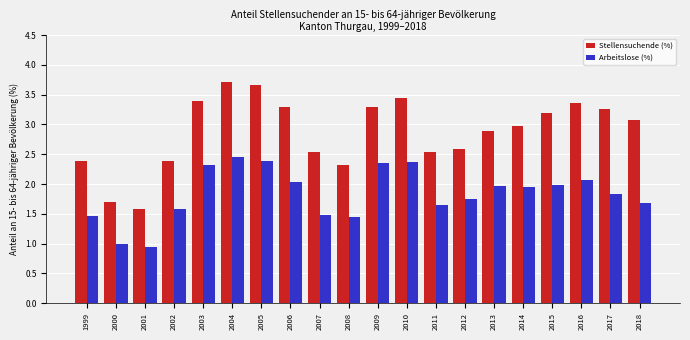

What is the value of the Stellensuchende (%) bar at the 14th from the left?

2.6